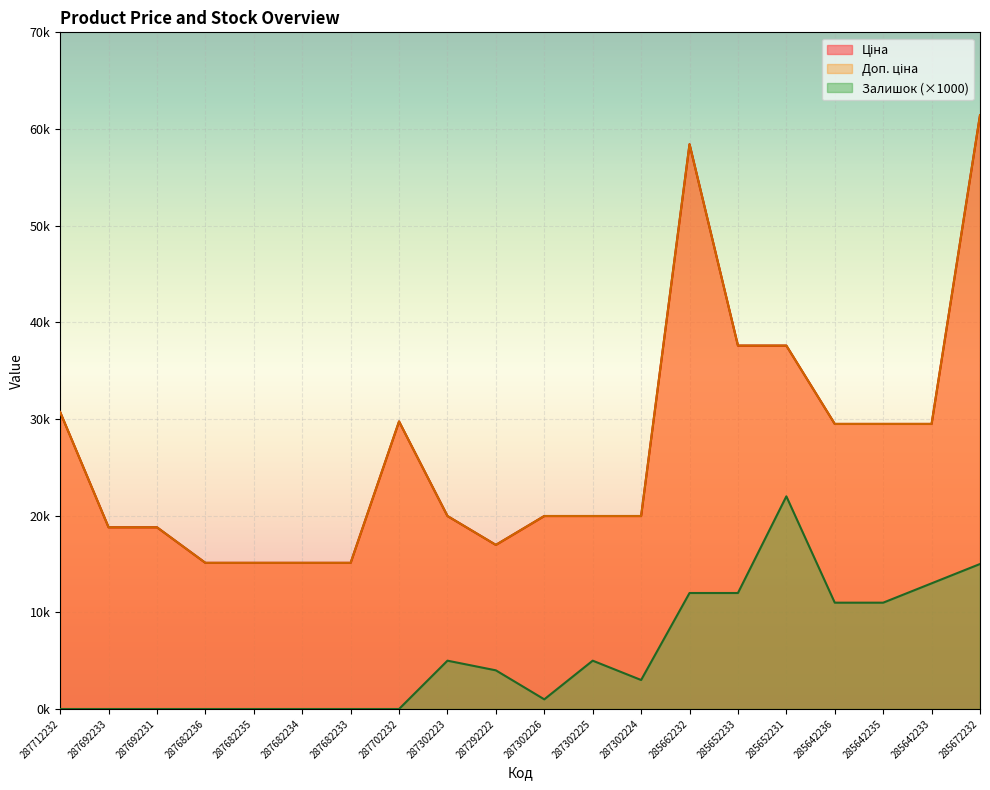

How many values in the Залишок series are below 4000?

10